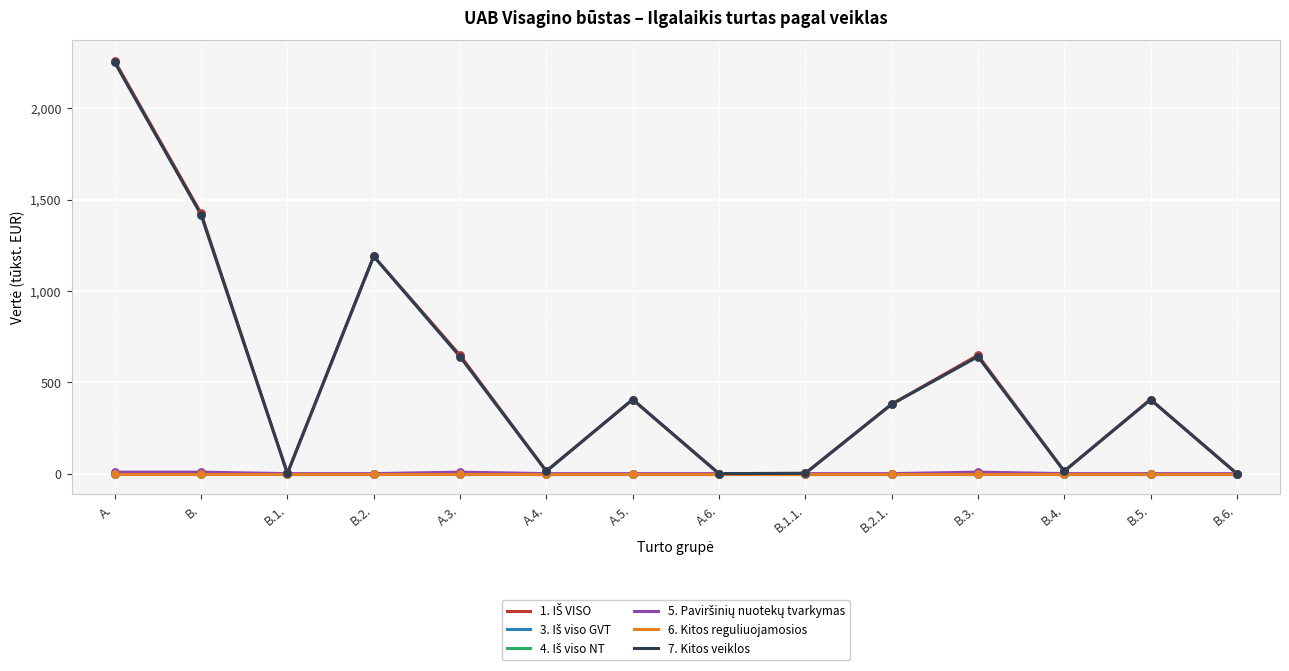

Does the chart have visible grid lines?

Yes